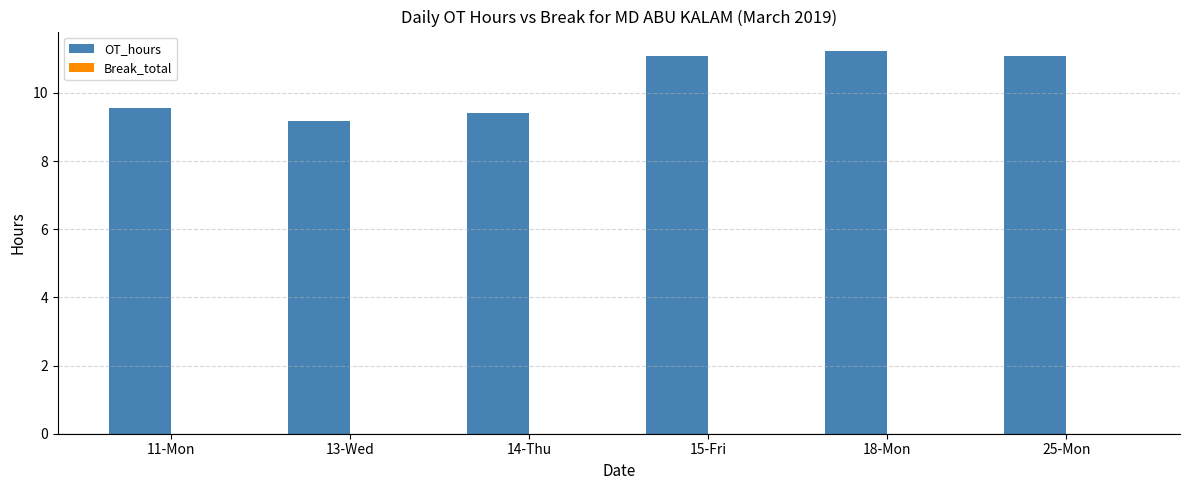

True or false: the data shows 12.7 at 14-Thu.

False